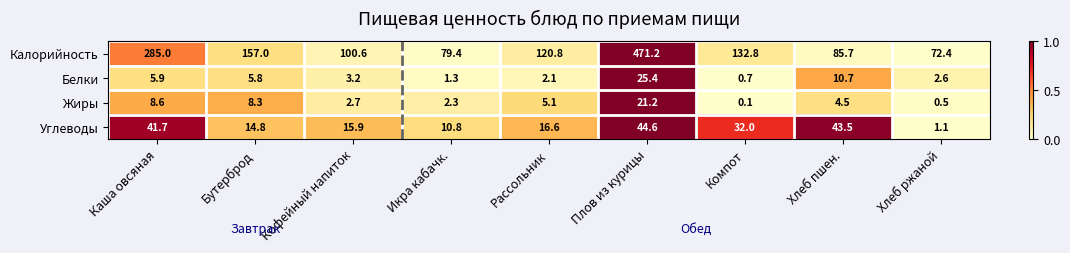

Is the value of Калорийность at Хлеб пшен. greater than the value of Белки at Икра кабачк.?

Yes